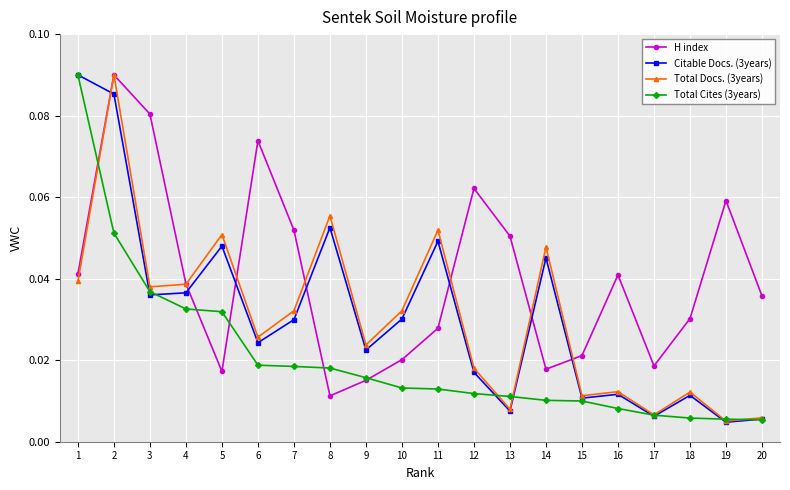

Is the value of Citable Docs. (3years) at 12 greater than the value of H index at 7?

No